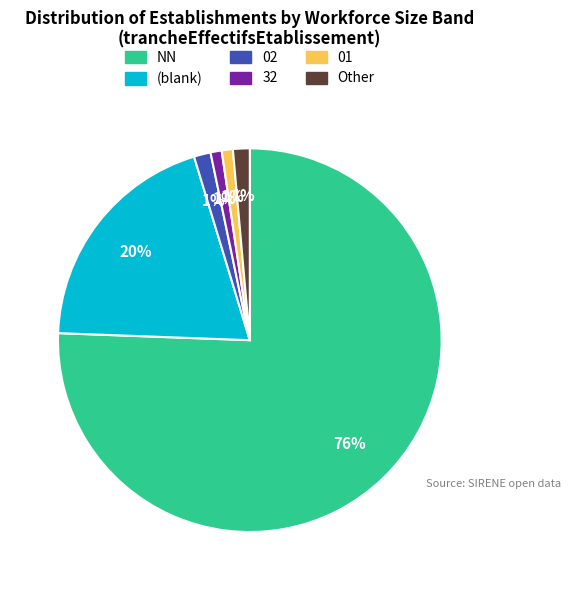

To the nearest percent, what is the average slice percentage?

17%